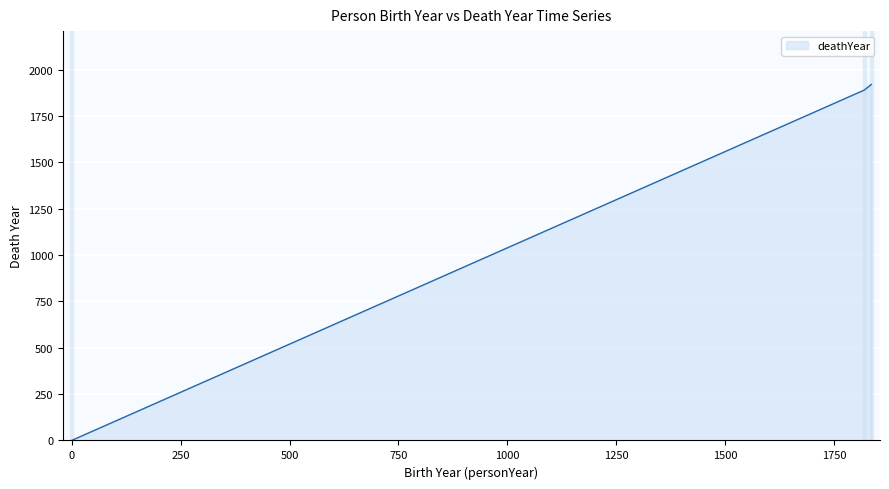

What is the difference between the second highest and minimum values?

1890